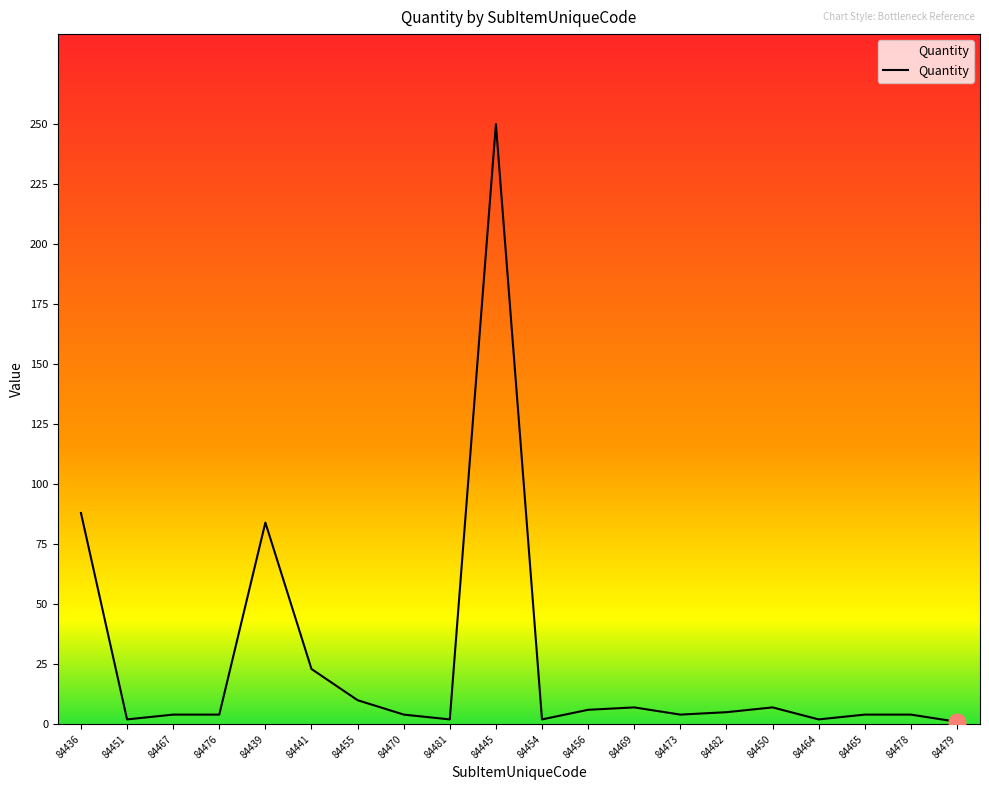

Is it true that the value at 84441 is 13?

False